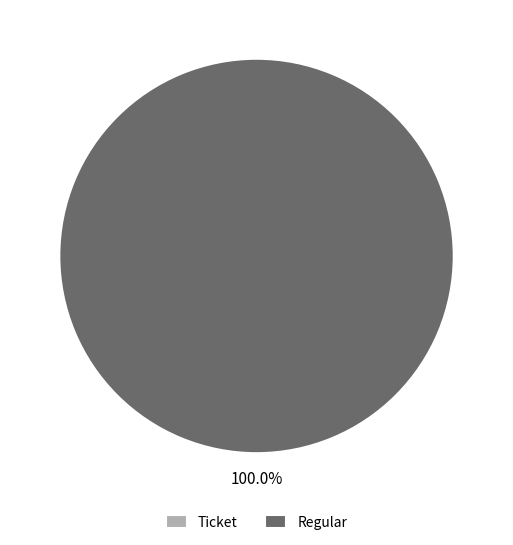

What is the change in value from Ticket to Regular?

+1